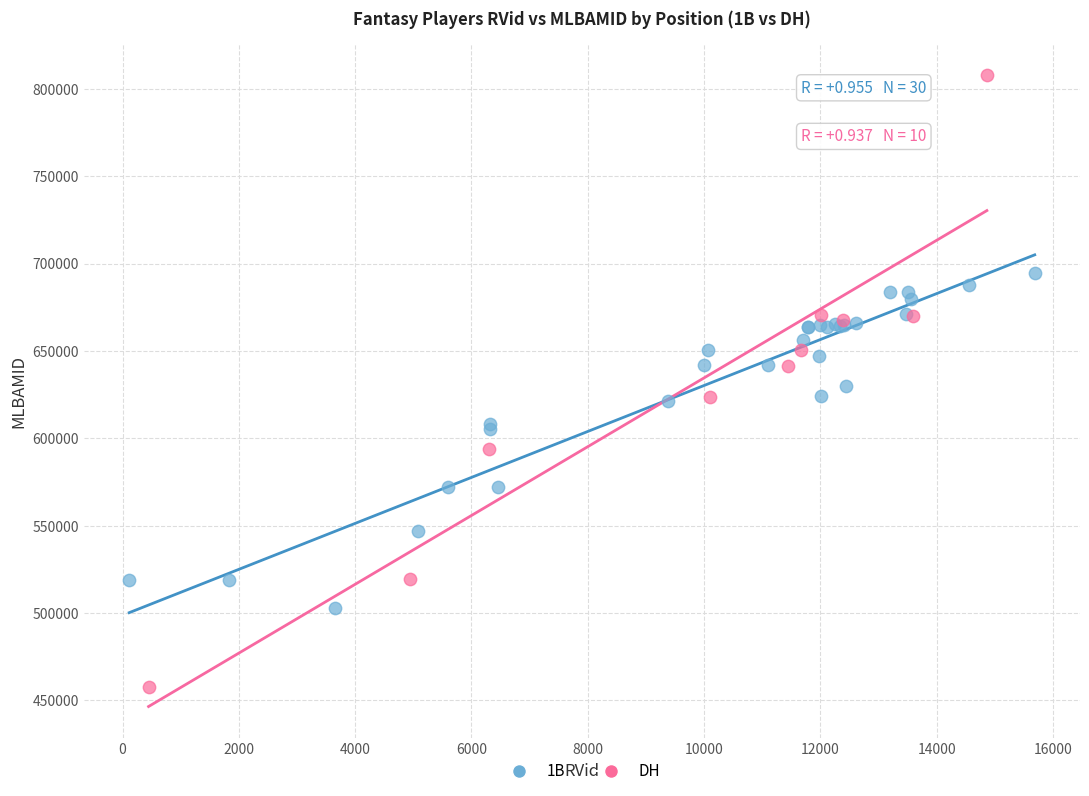

Which series has the largest Y range (max minus min)?

DH